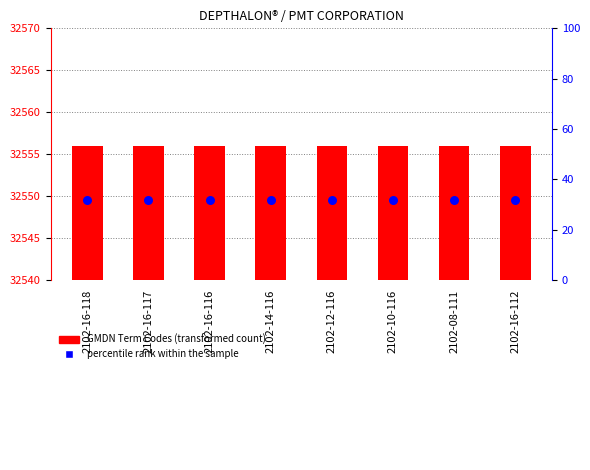

Which series reaches the minimum Y coordinate?

GMDN Term Codes